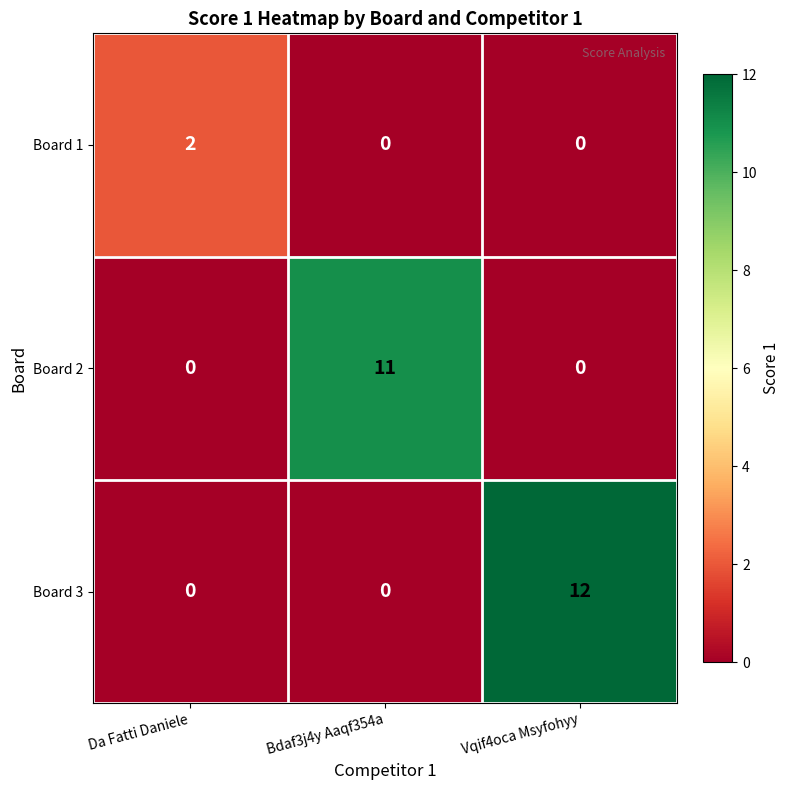

True or false: Board 2 has a value of -6 at Da Fatti Daniele.

False